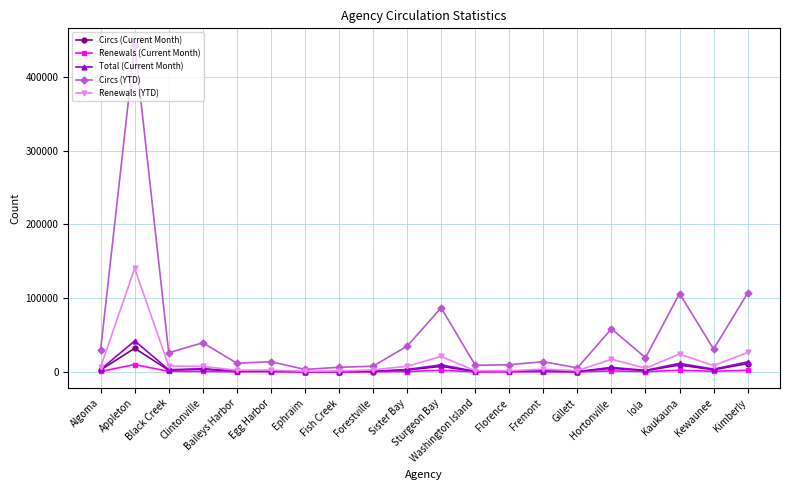

What is the smallest value displayed?

59